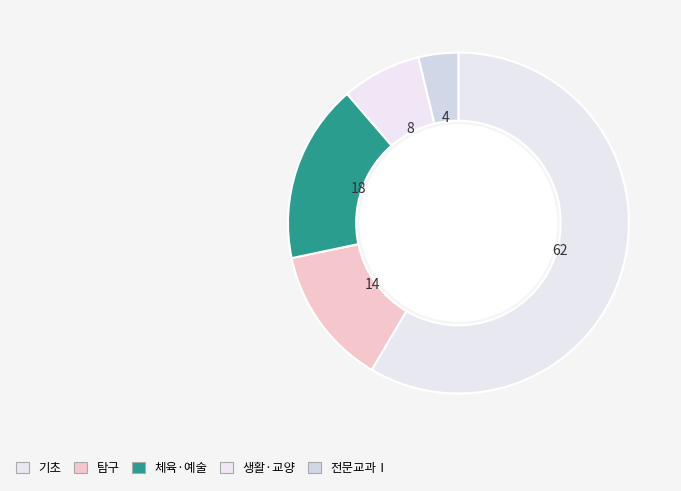

To the nearest percent, what portion does 전문교과Ⅰ represent?

4%